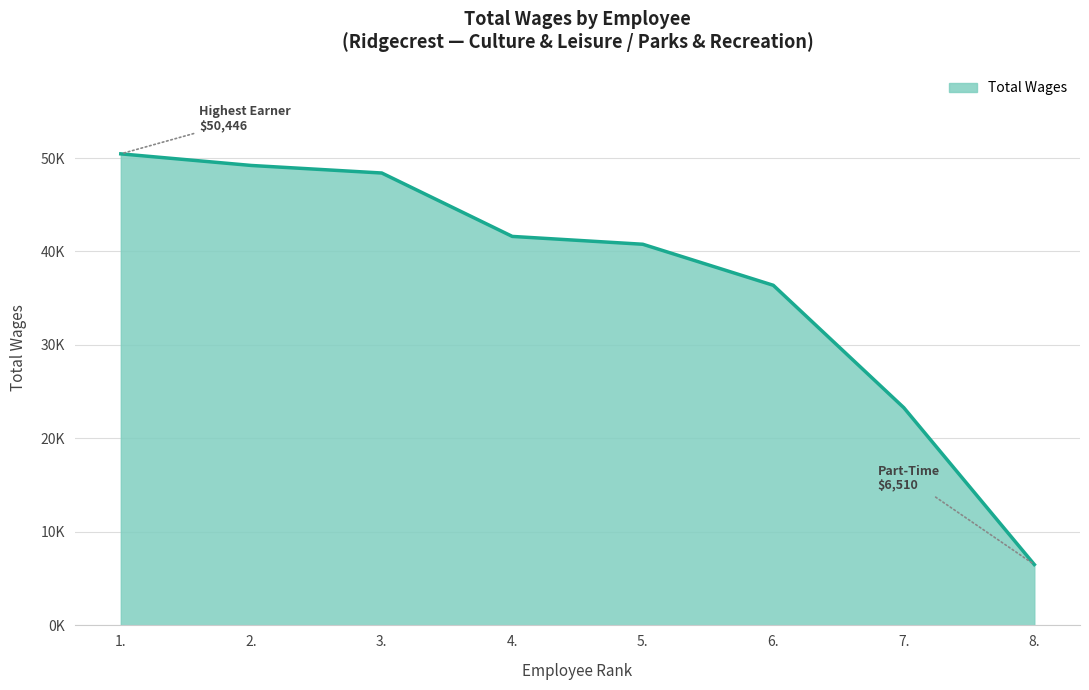

The value at 6. is 13510. True or false?

False